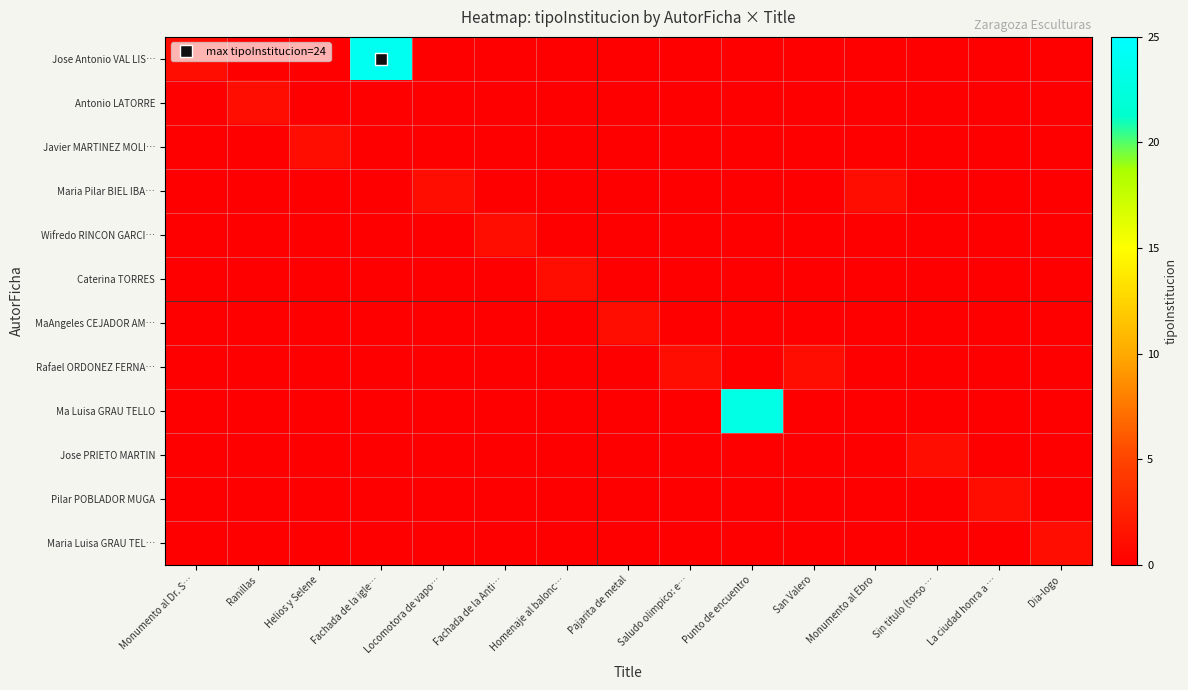

Which label corresponds to the smallest value in the chart?

Ranillas